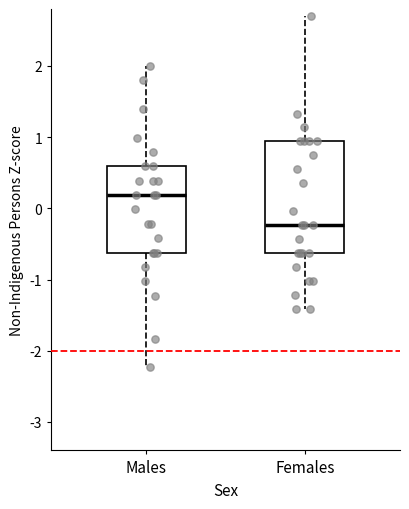

Reading left to right, read every box against the y-axis: the position of its median line, the range the box covers, and the ends of its whiskers. The values are not printed on the chart, so give them approximately, as read against the axis.

Males: median 0.2, box -0.6 to 0.6, whiskers -2.2 to 2.0
Females: median -0.2, box -0.6 to 0.9, whiskers -1.4 to 2.7